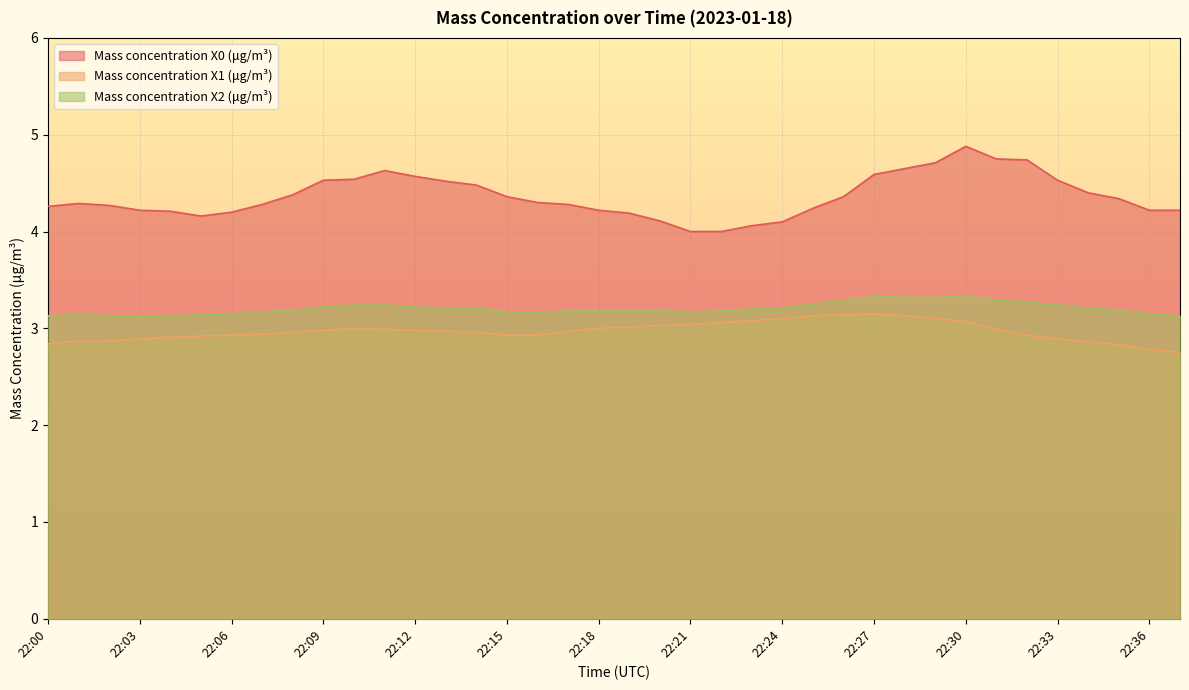

At which label is Mass concentration X1 (μg/m³) closest to 2?

22:37